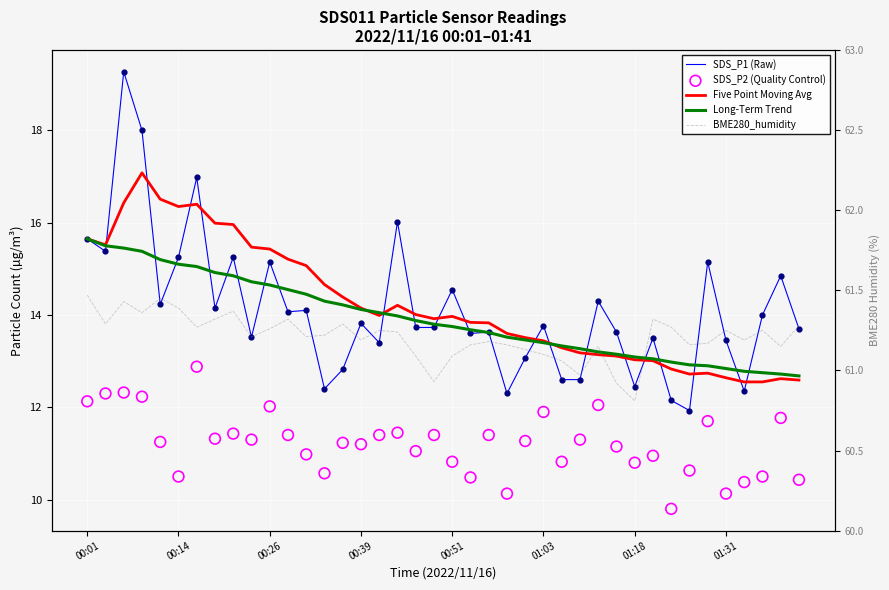

What are all the series names shown in the legend?

SDS_P1 (Raw), Five Point Moving Avg, Long-Term Trend, SDS_P2 (Quality Control), BME280_humidity